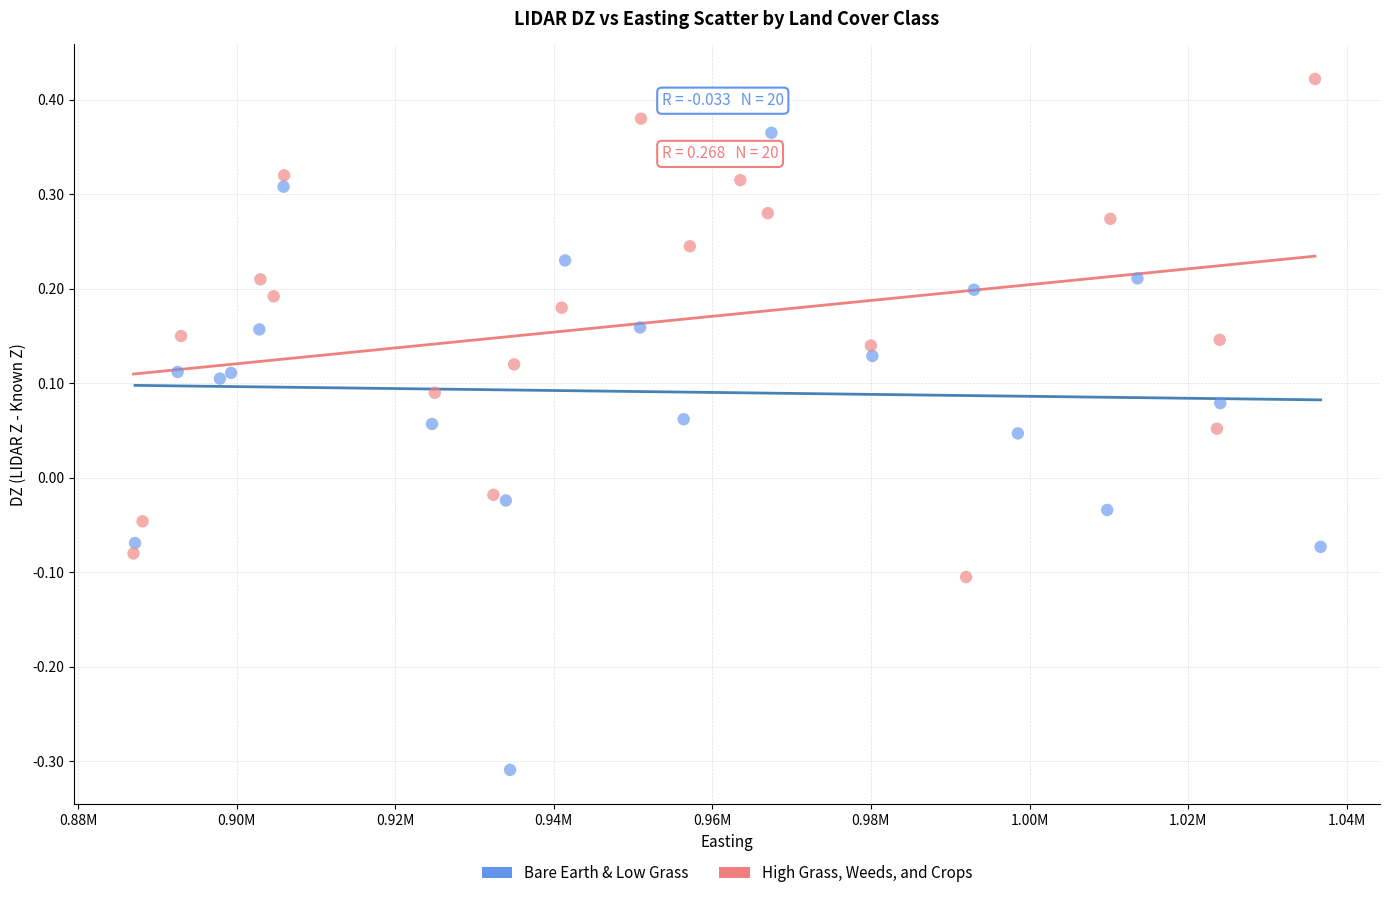

Which series contains the lowest Y value?

Bare Earth & Low Grass